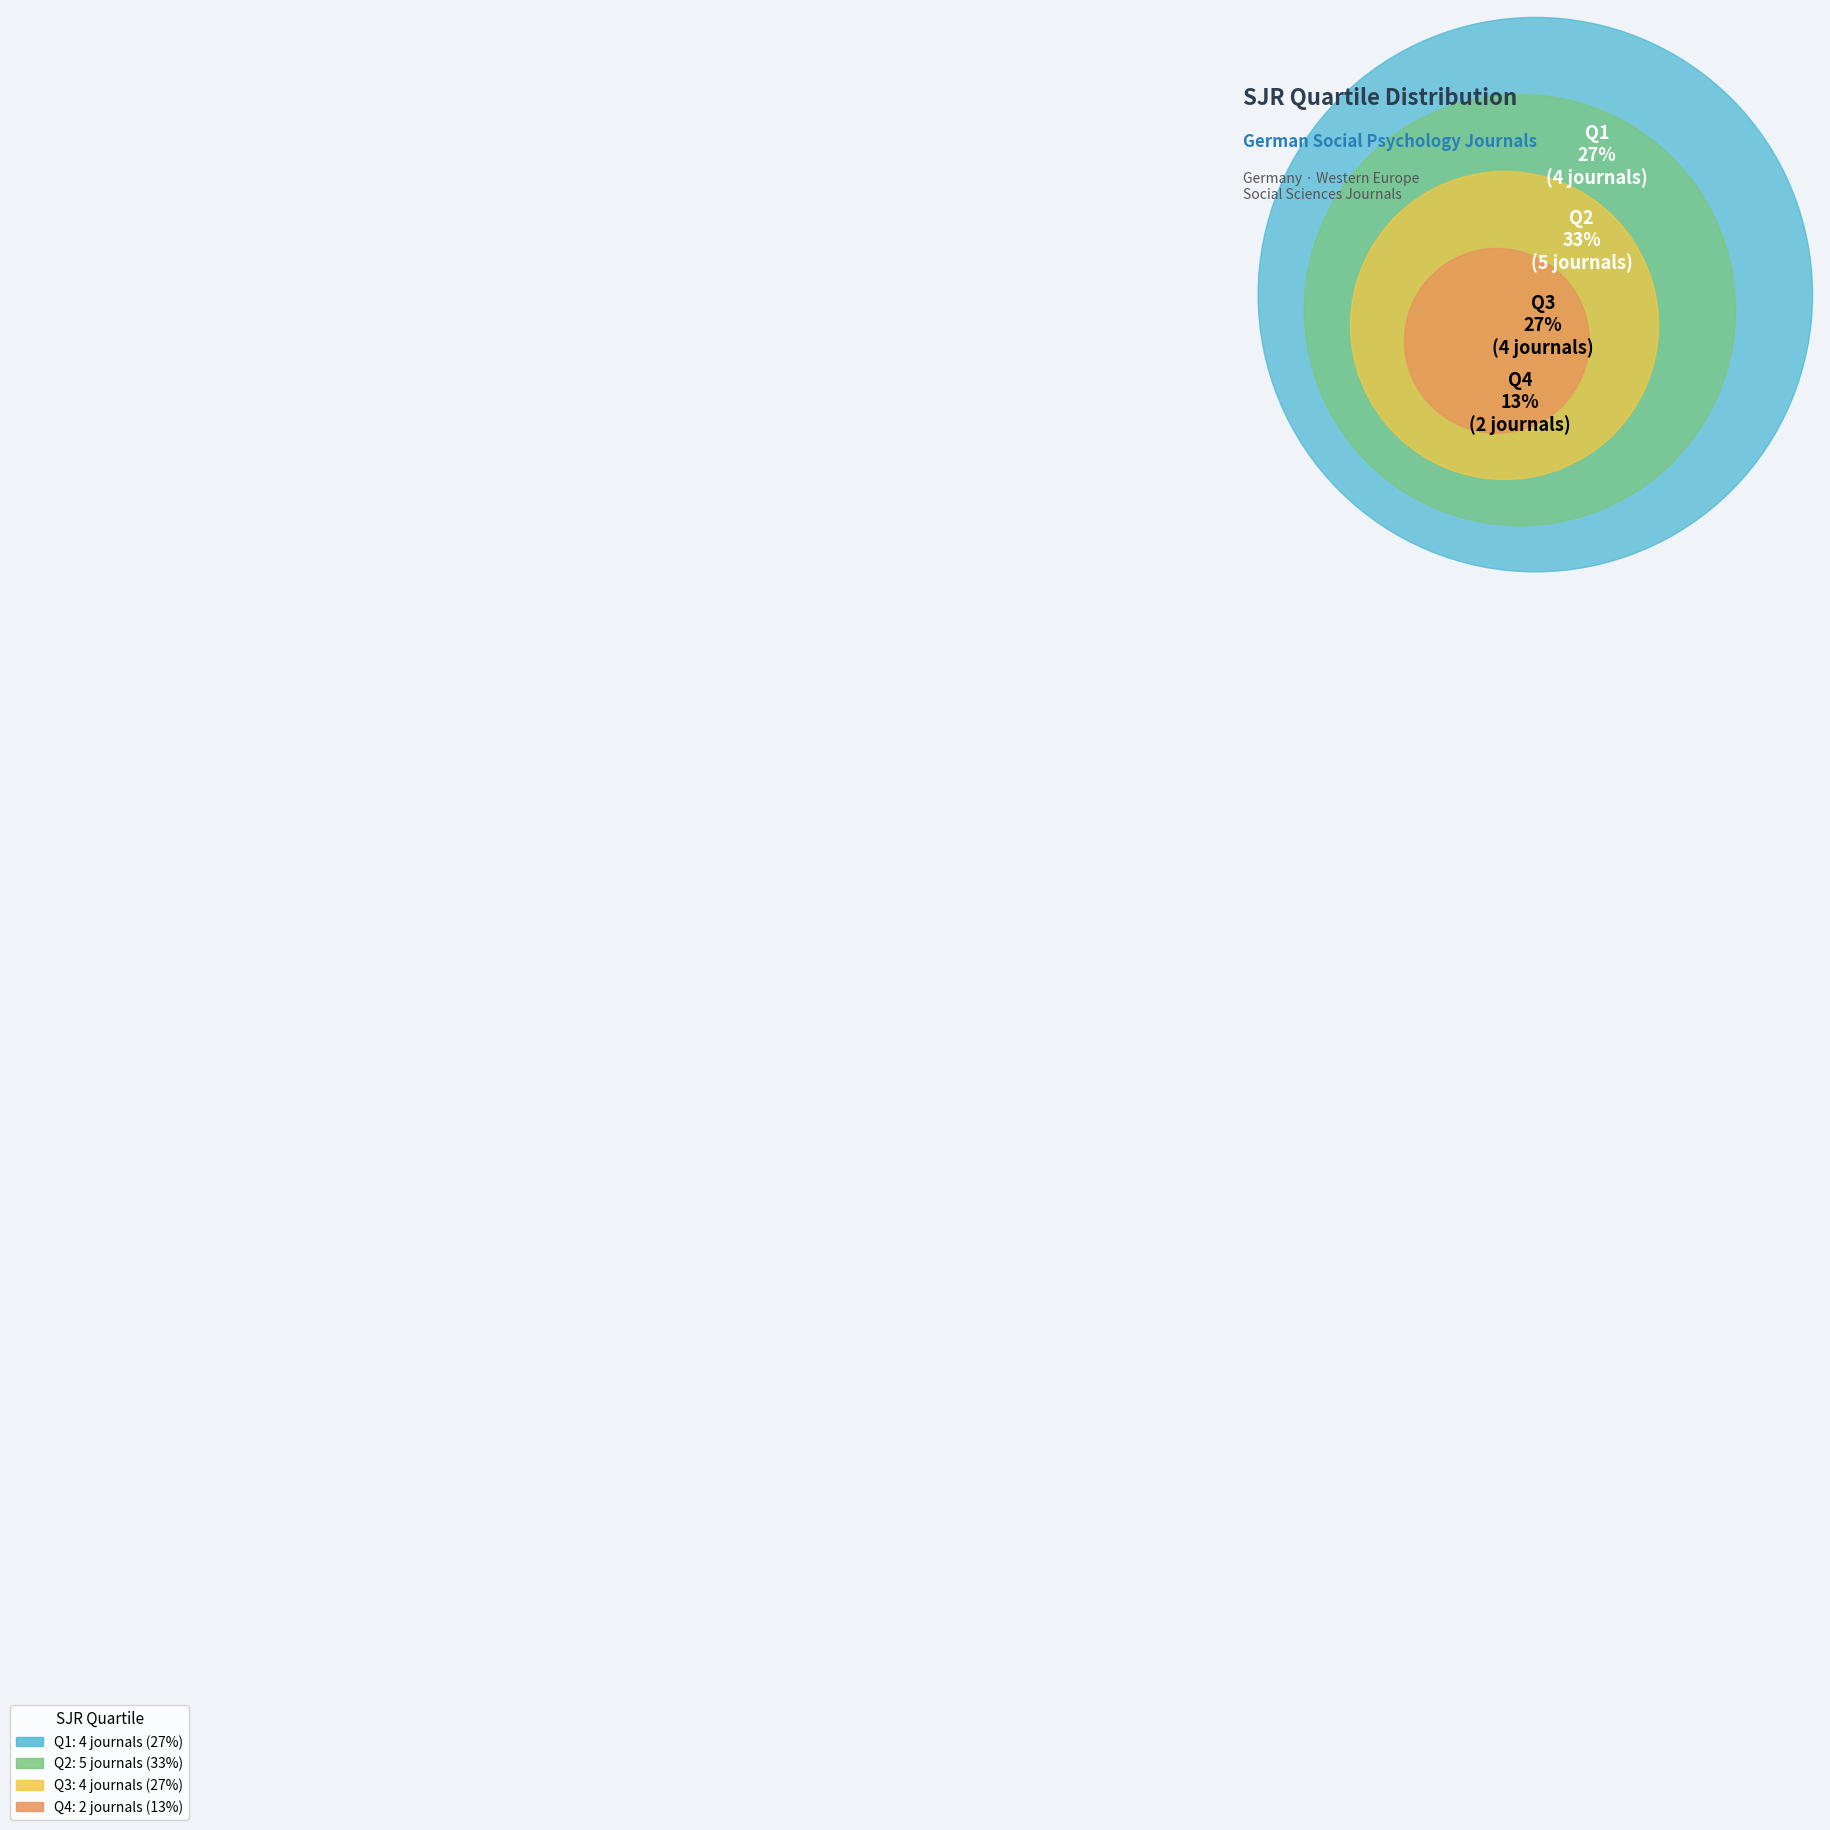

Which category has the biggest portion of the pie?

Q2